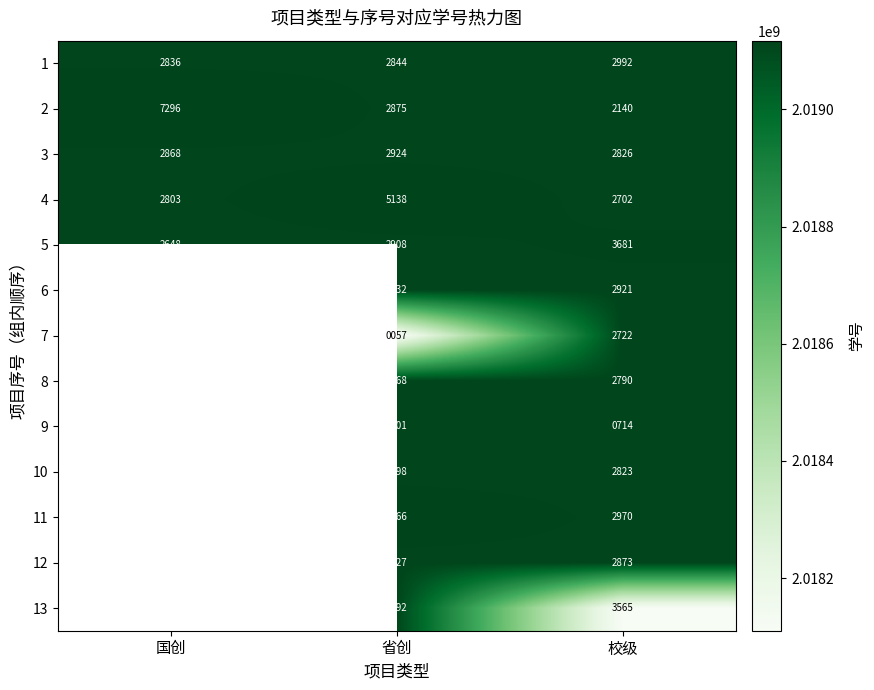

True or false: 8 has a value of 2668 at 省创.

True